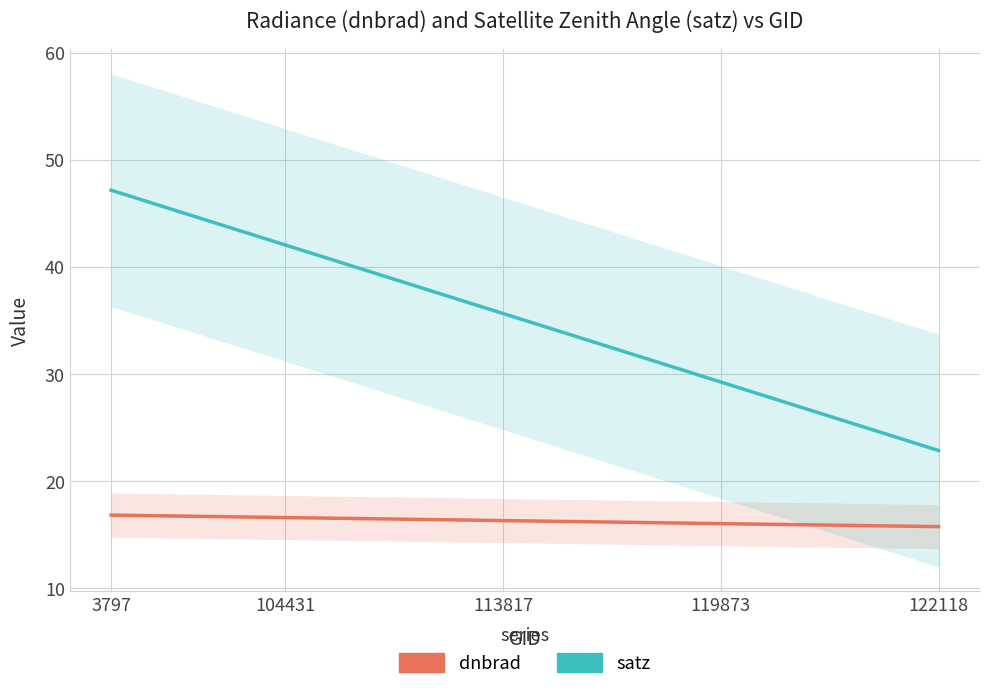

Which series has the largest range (max minus min)?

satz